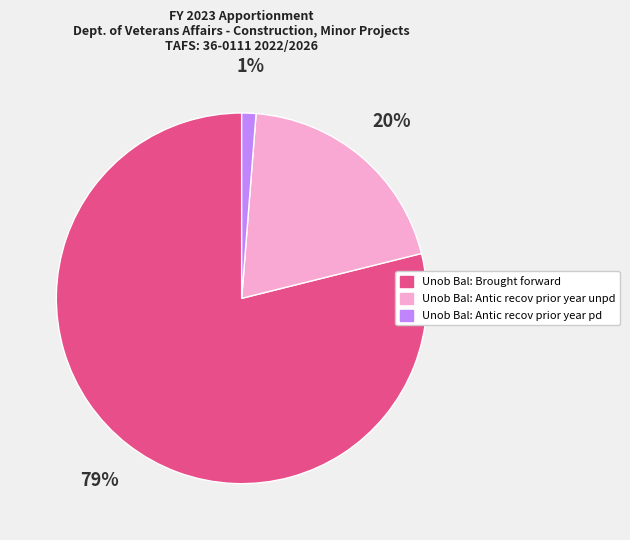

To the nearest percent, what is the combined percentage of Unob Bal: Antic recov prior year unpd and Unob Bal: Brought forward?

99%